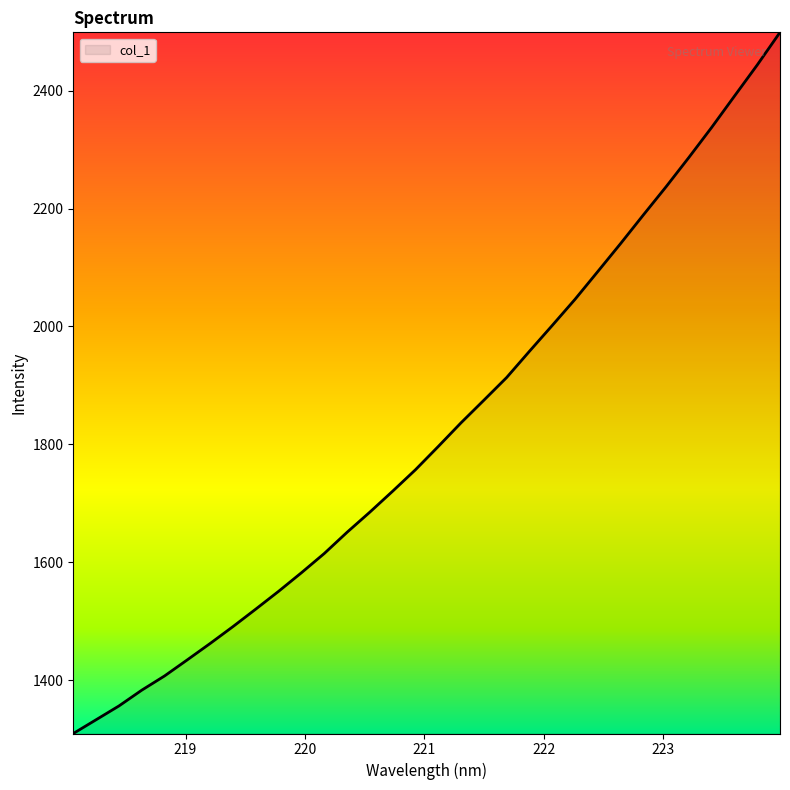

What is the maximum value shown in the chart?

2499.0